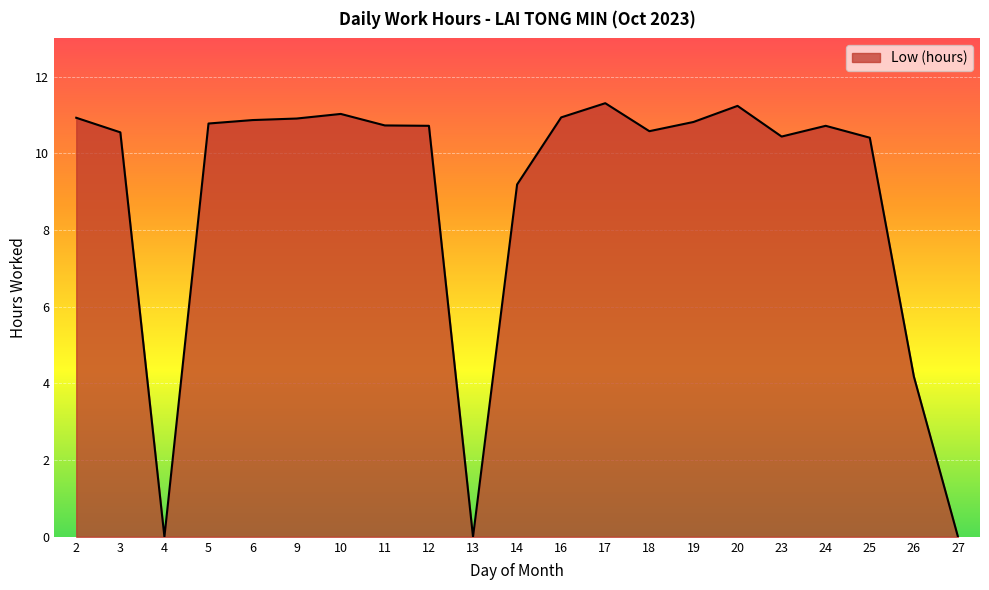

The value at 12 is 17.3. True or false?

False